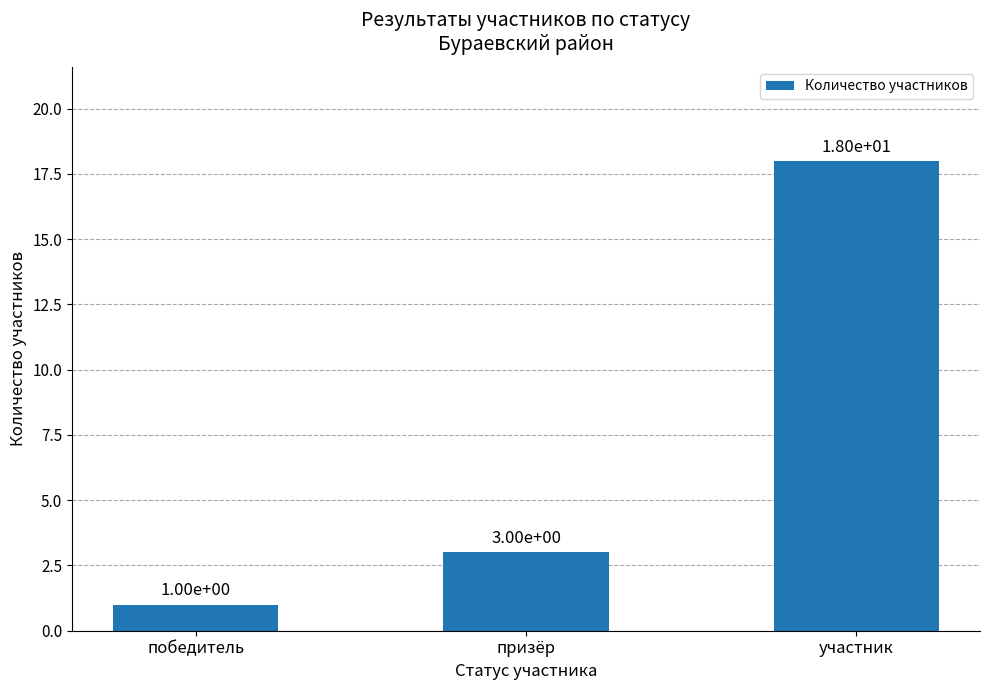

The chart shows a value of 3 at призёр. True or false?

True